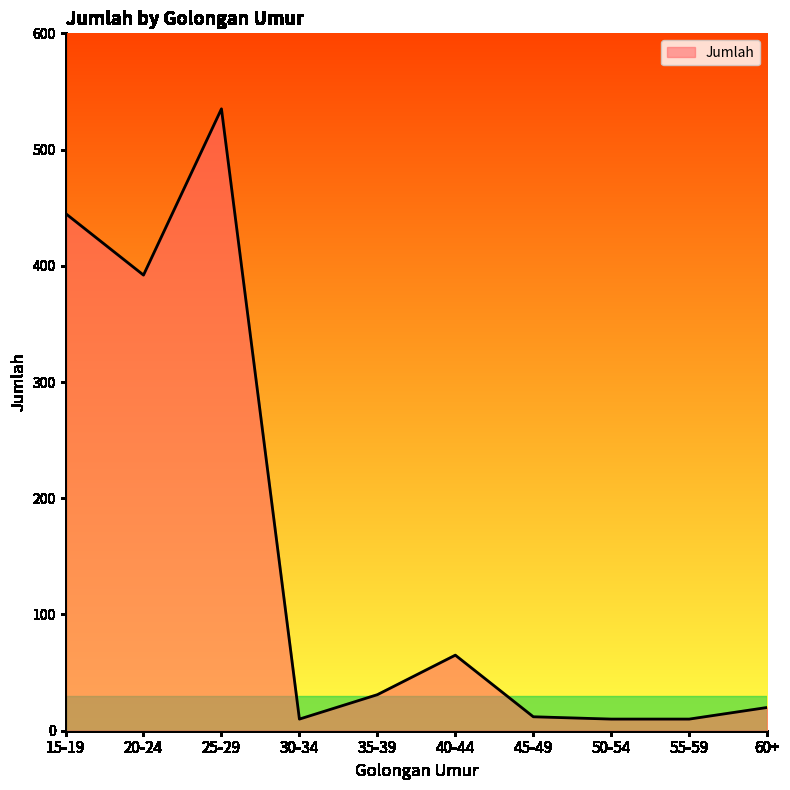

What is the smallest value displayed?

10